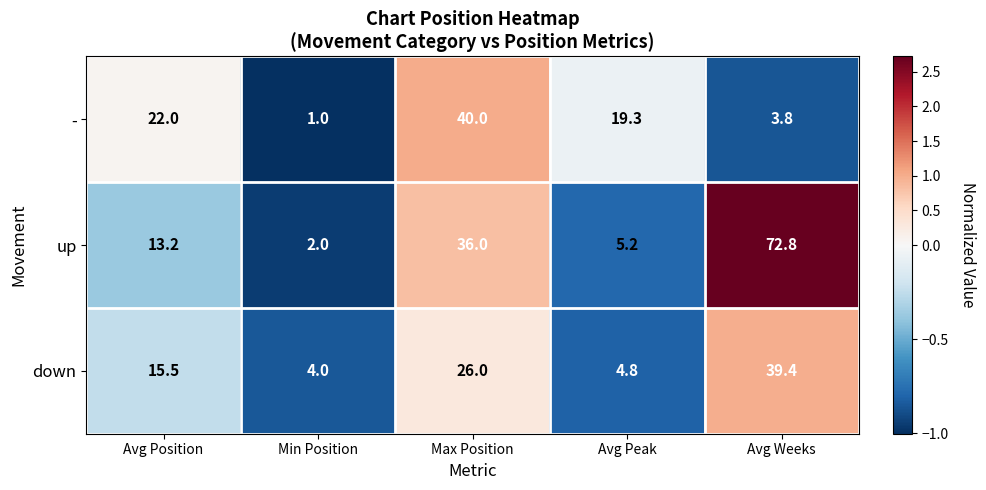

What is the approximate value of up at Avg Peak?

5.2